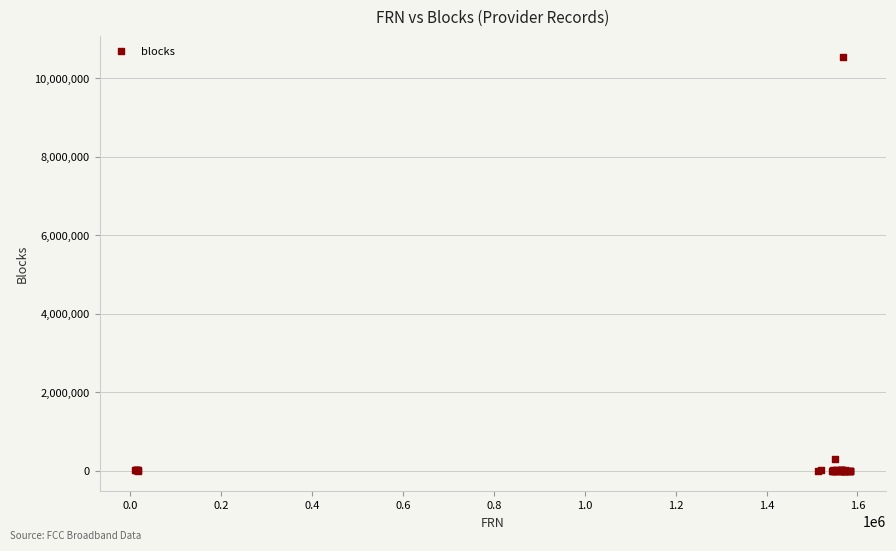

What Y value in the scatter plot is closest to 5267615?

291523